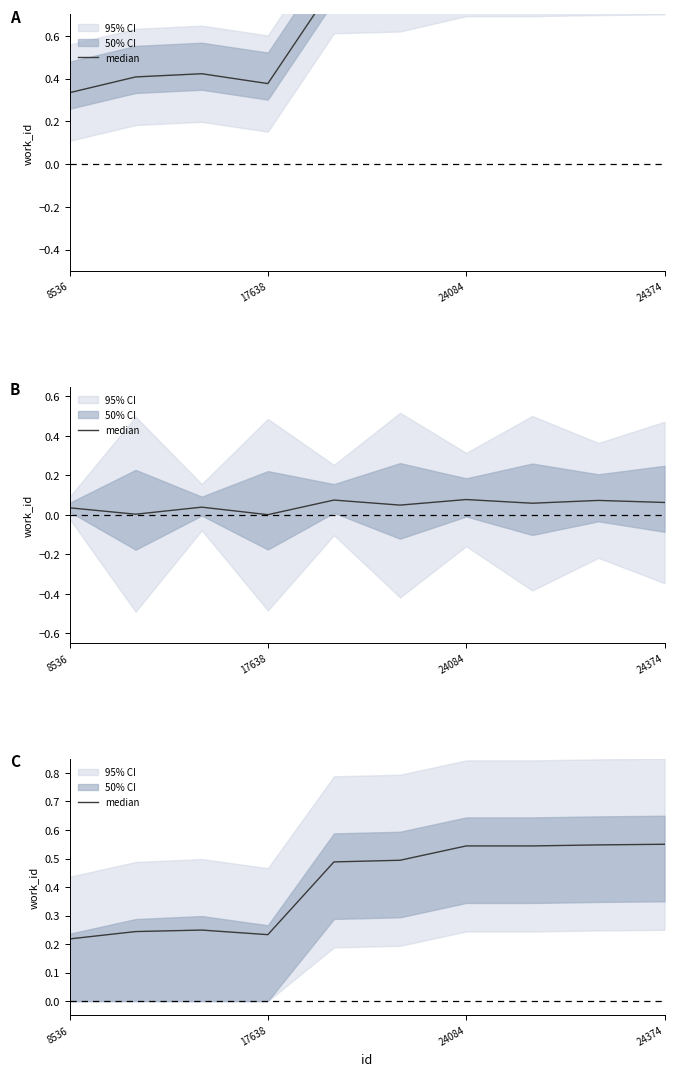

What is the label of the 9th point from the left?

8